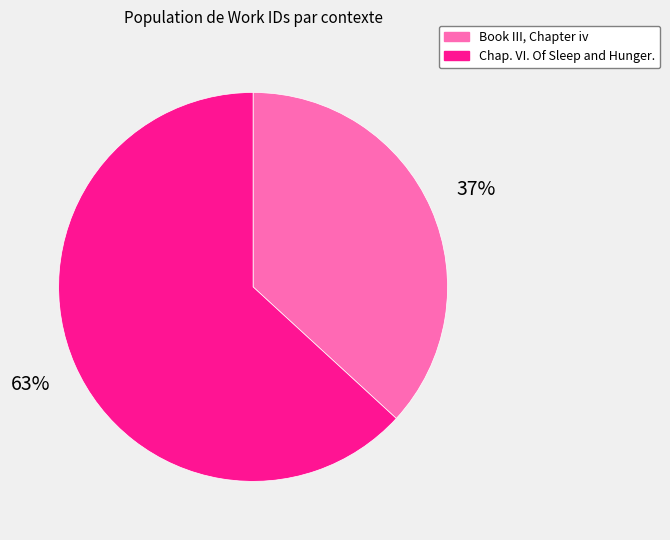

Count the number of slices in the pie.

2